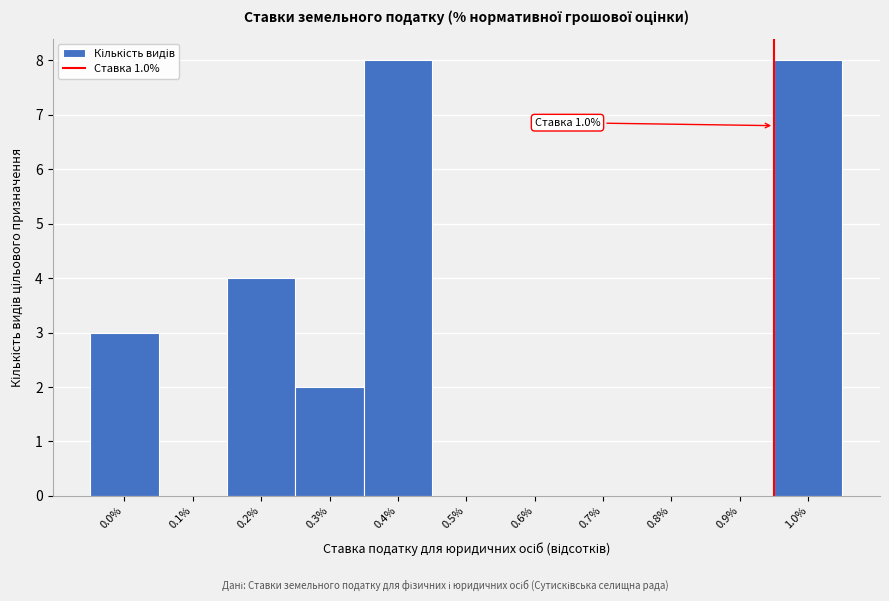

Reading left to right, what are all the values shown in this chart?

0.0%=3	0.1%=0	0.2%=4	0.3%=2	0.4%=8	0.5%=0	0.6%=0	0.7%=0	0.8%=0	0.9%=0	1.0%=8